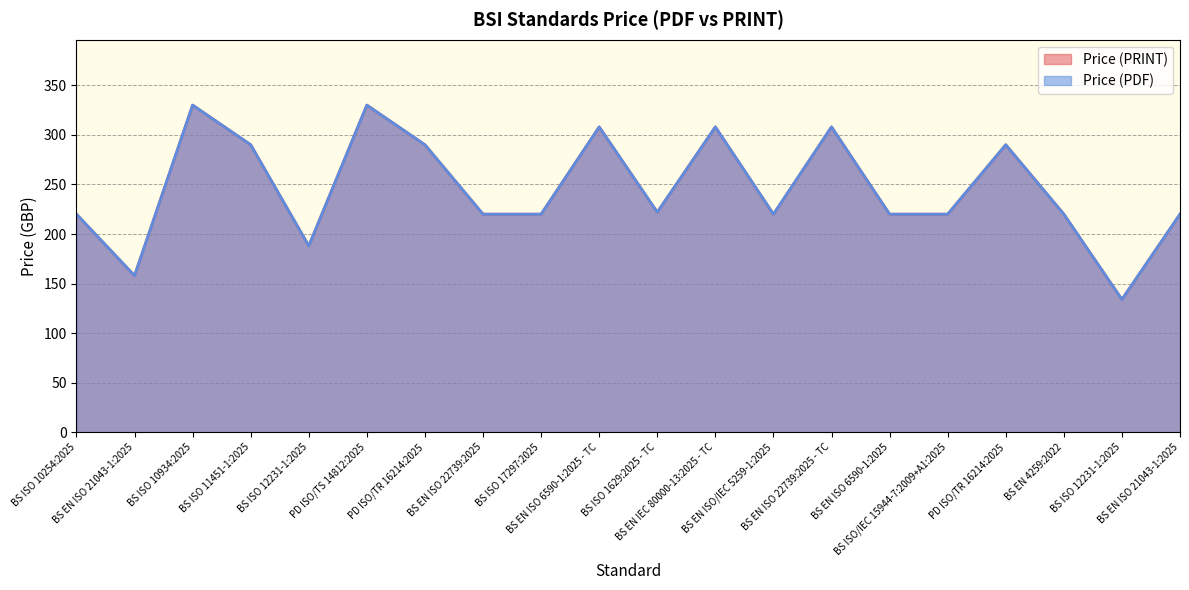

How many interior local valleys does the Price (PDF) series have?

5